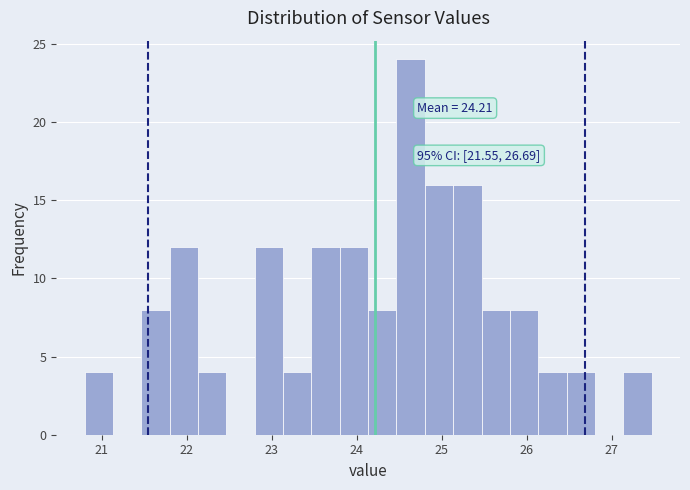

Around what value on the x-axis is the tallest bar? Give the approximate position of its centre, as read against the axis.

24.6